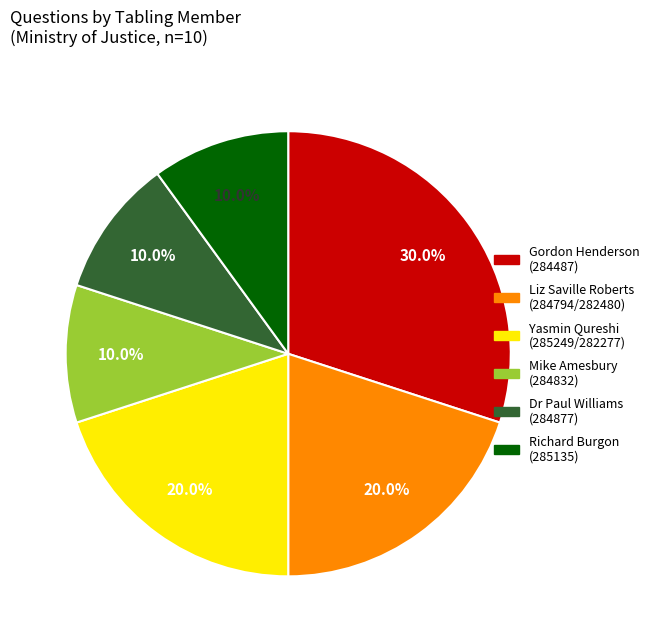

What is the total percentage of Liz Saville Roberts (284794/282480) and Gordon Henderson (284487)?

50.0%